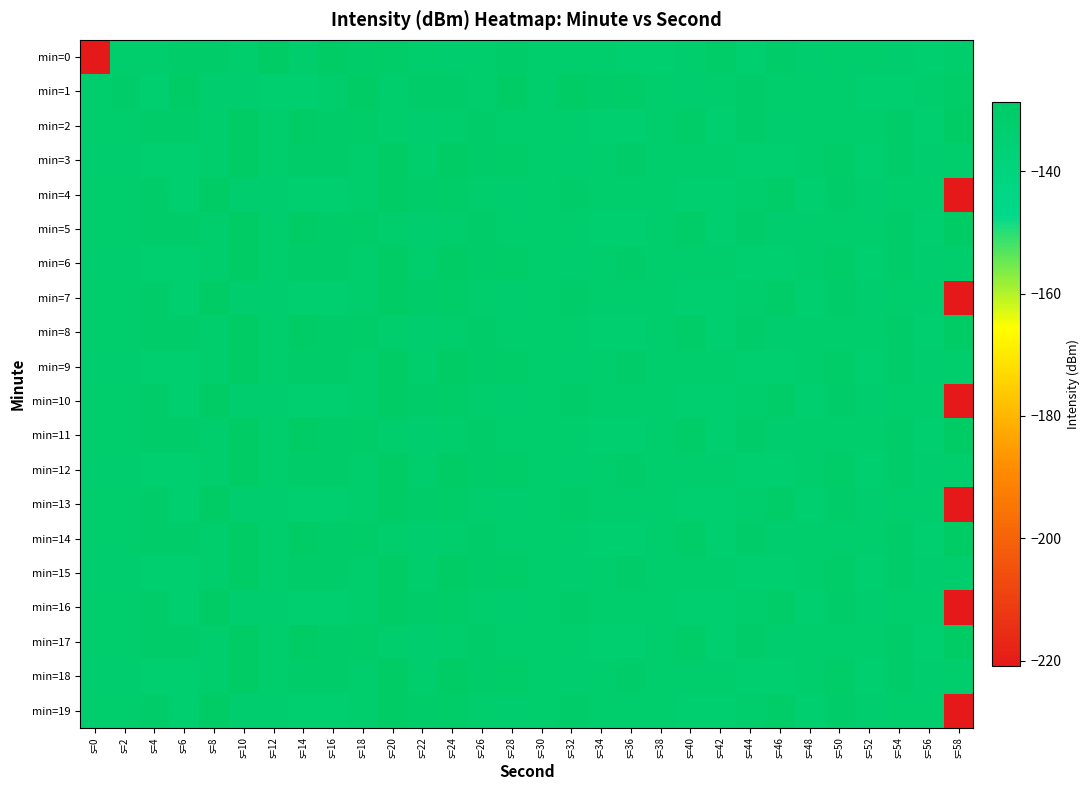

Which series changed the most between s=0 and s=30?

min=0